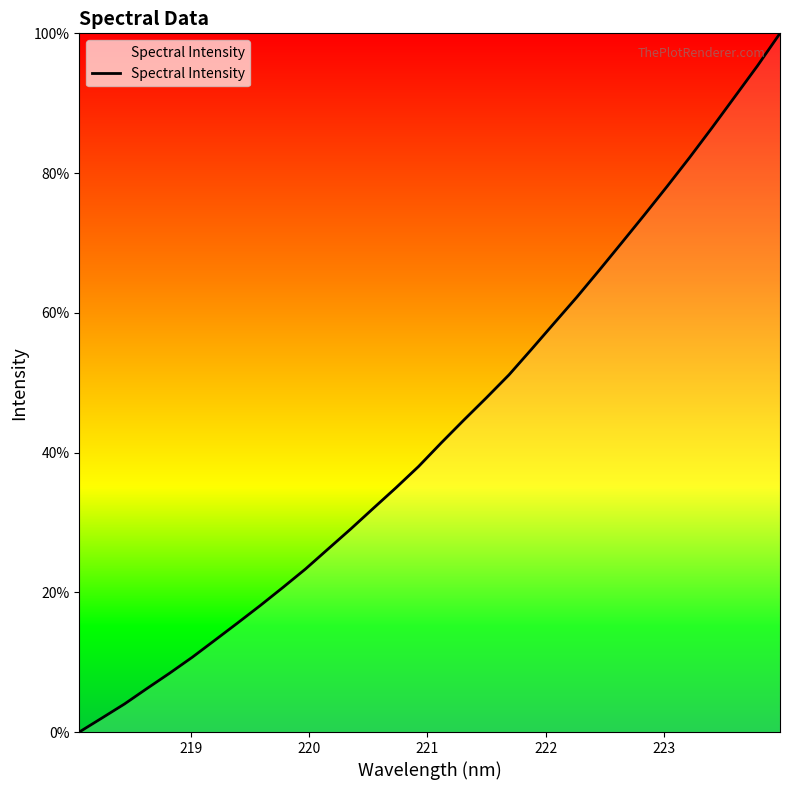

What is the difference between the maximum and minimum values?

100.0